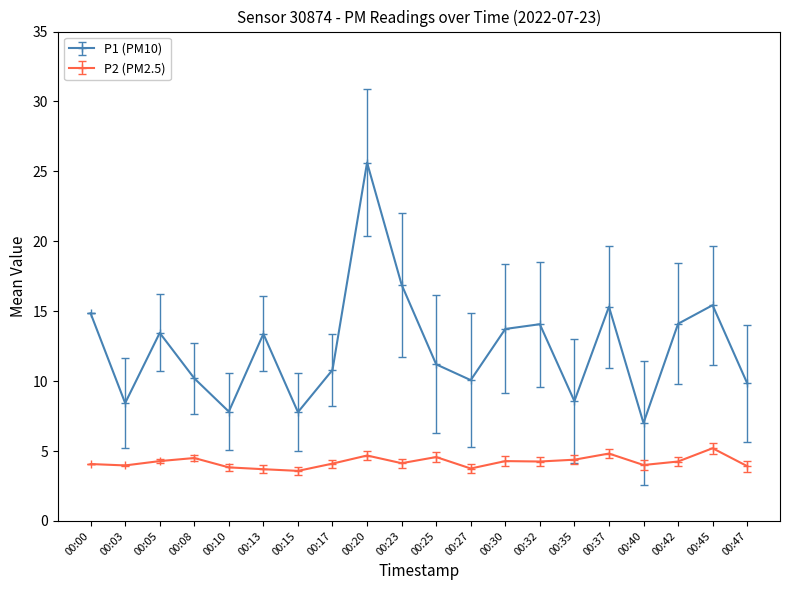

What is the difference between the P1 (PM10) values at 00:17 and 00:37?

4.5